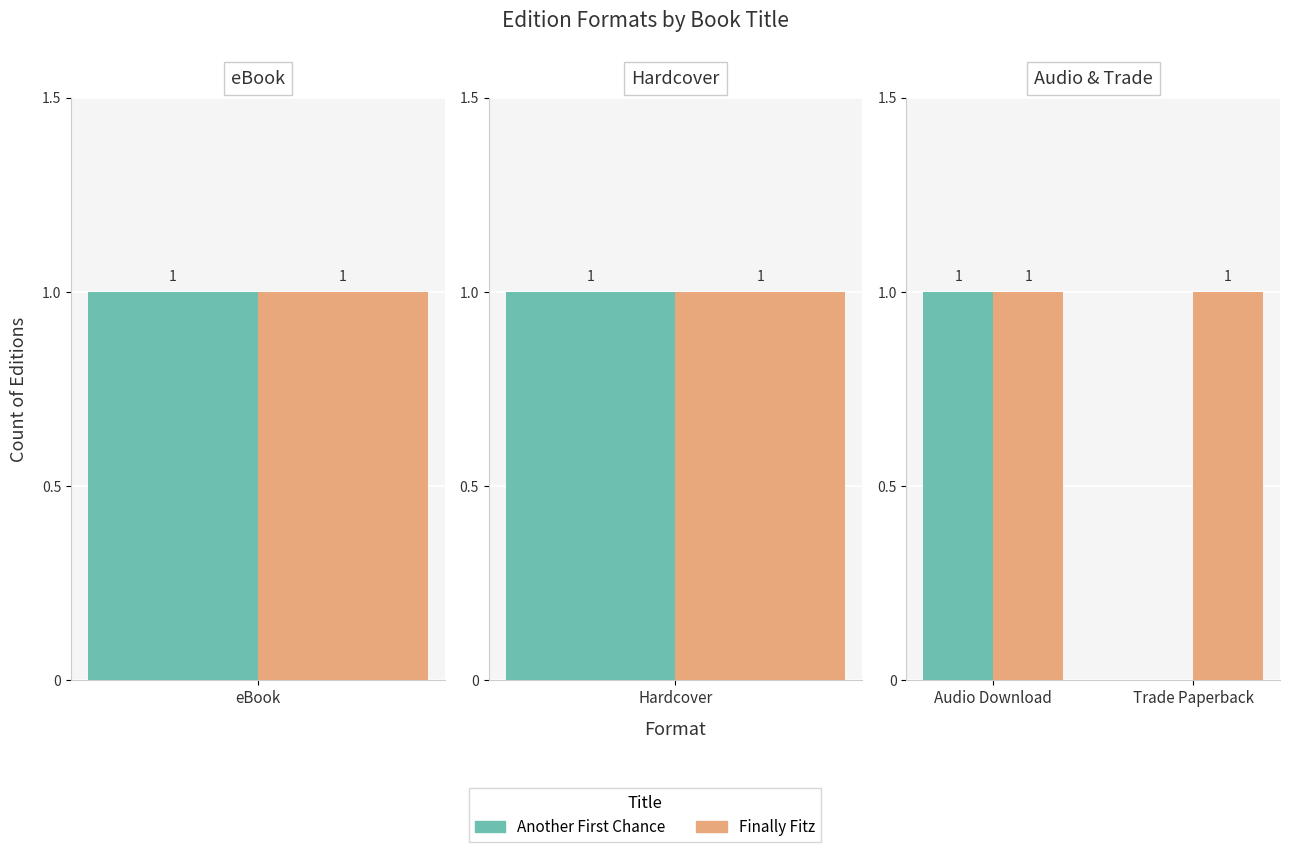

Is it true that Finally Fitz equals 1 at Audio Download?

True